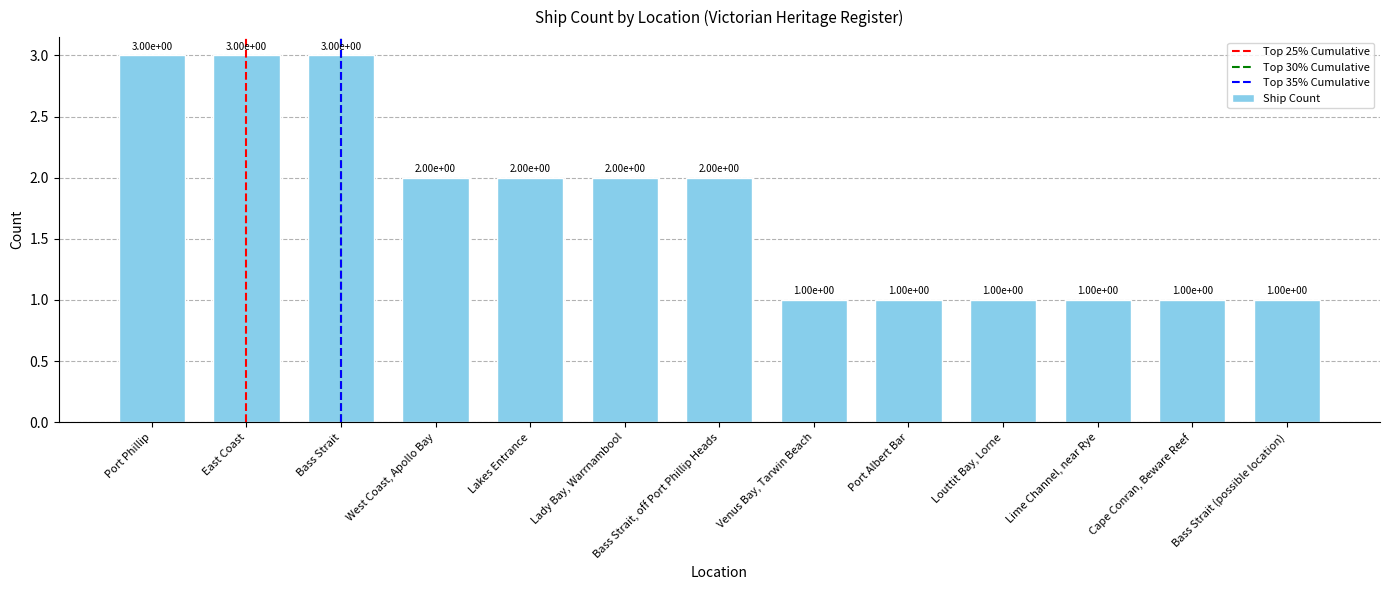

The value at East Coast is 5. True or false?

False